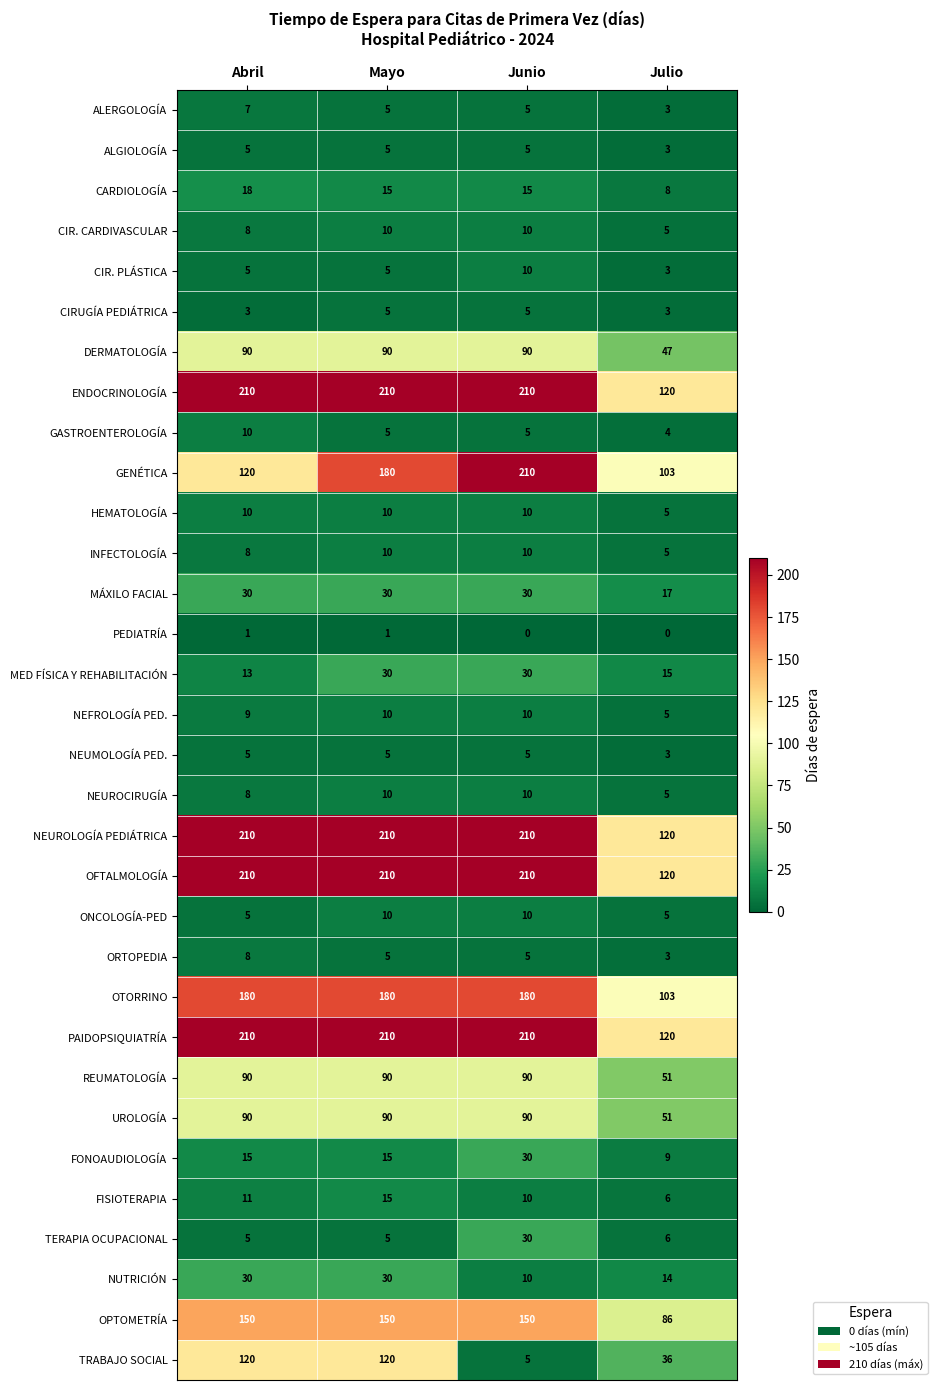

Is the value of GASTROENTEROLOGÍA at Julio greater than the value of HEMATOLOGÍA at Mayo?

No